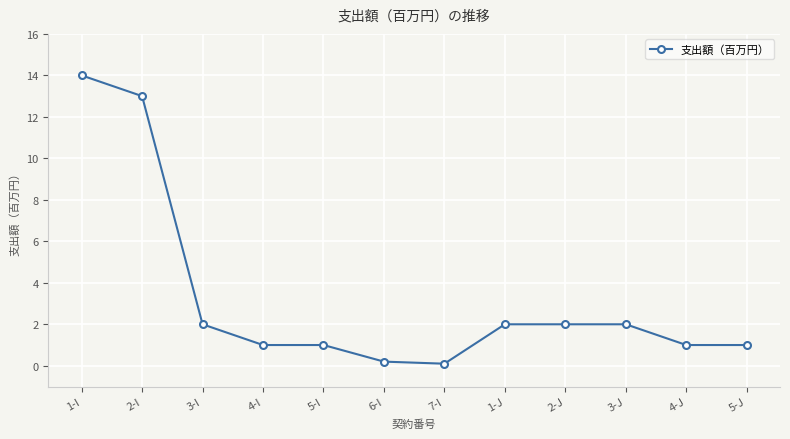

Reading left to right, what are all the values shown in this chart?

14.0	13.0	2.0	1.0	1.0	0.2	0.1	2.0	2.0	2.0	1.0	1.0